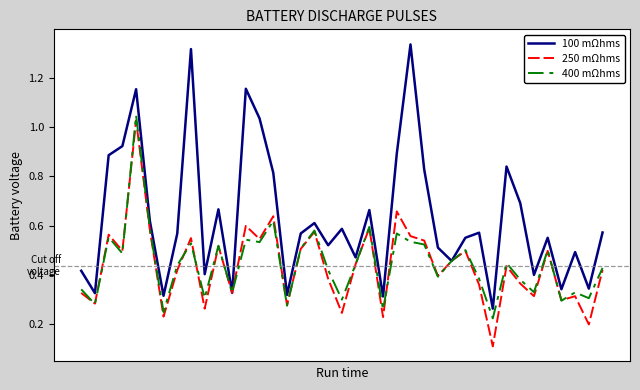

Which series has the largest total across all categories?

100 mΩhms